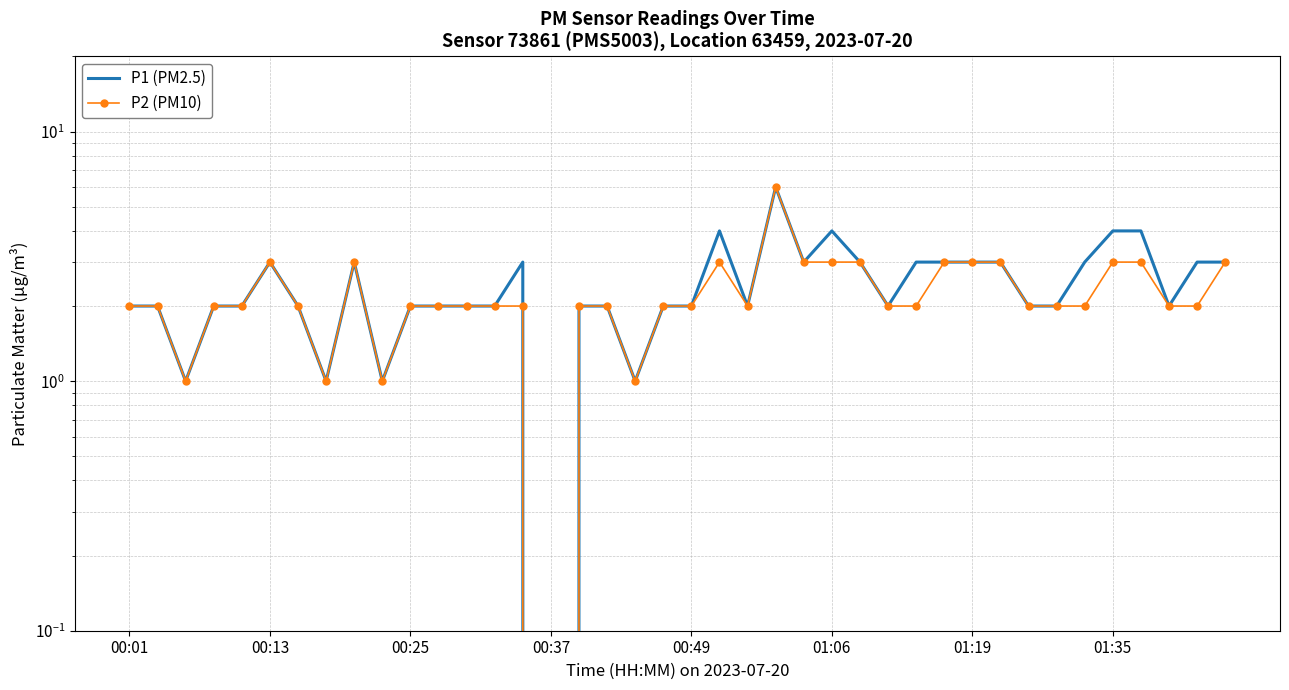

At how many categories does at least one series exceed 3?

5